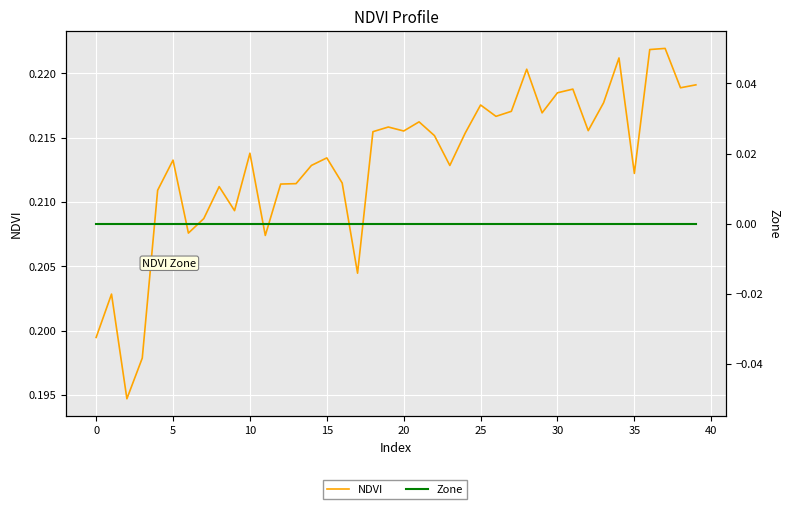

At which category is the sum across all series the highest?

37